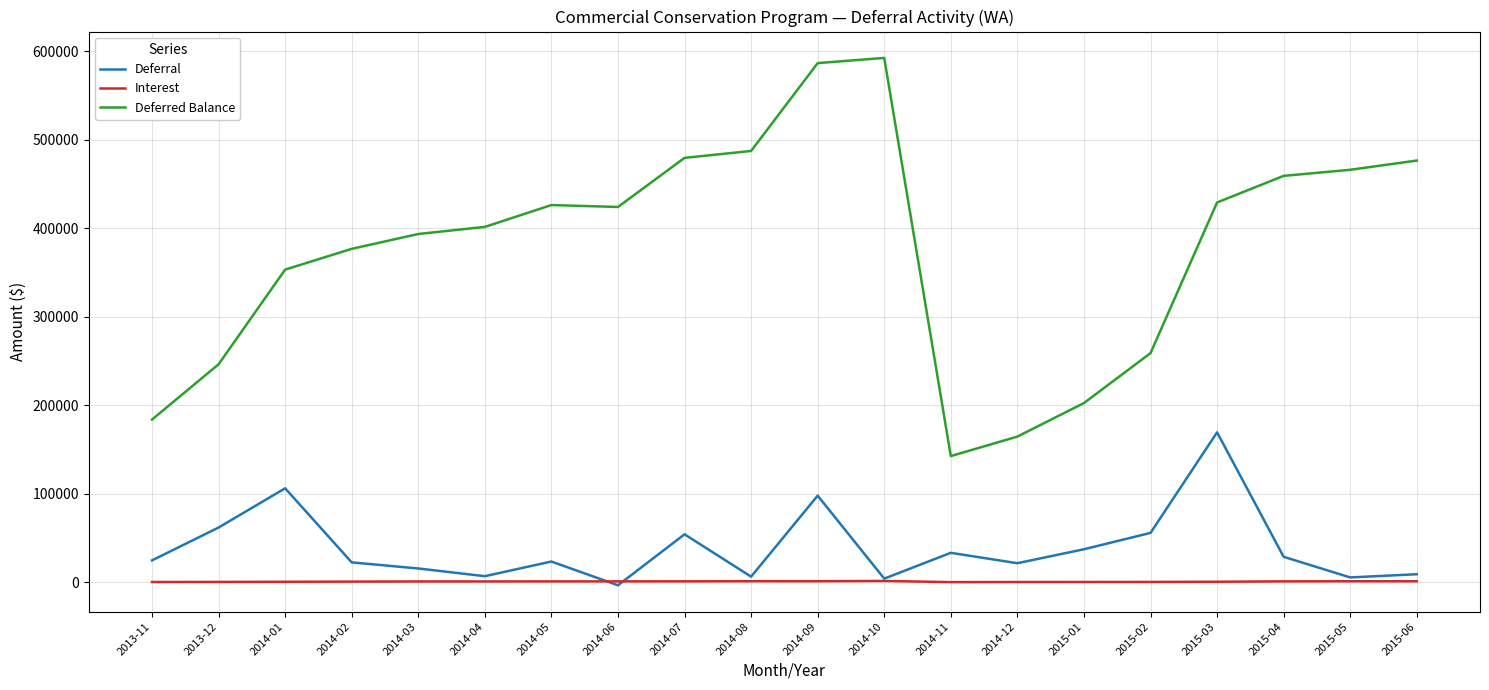

Which series has the largest total across all categories?

Deferred Balance